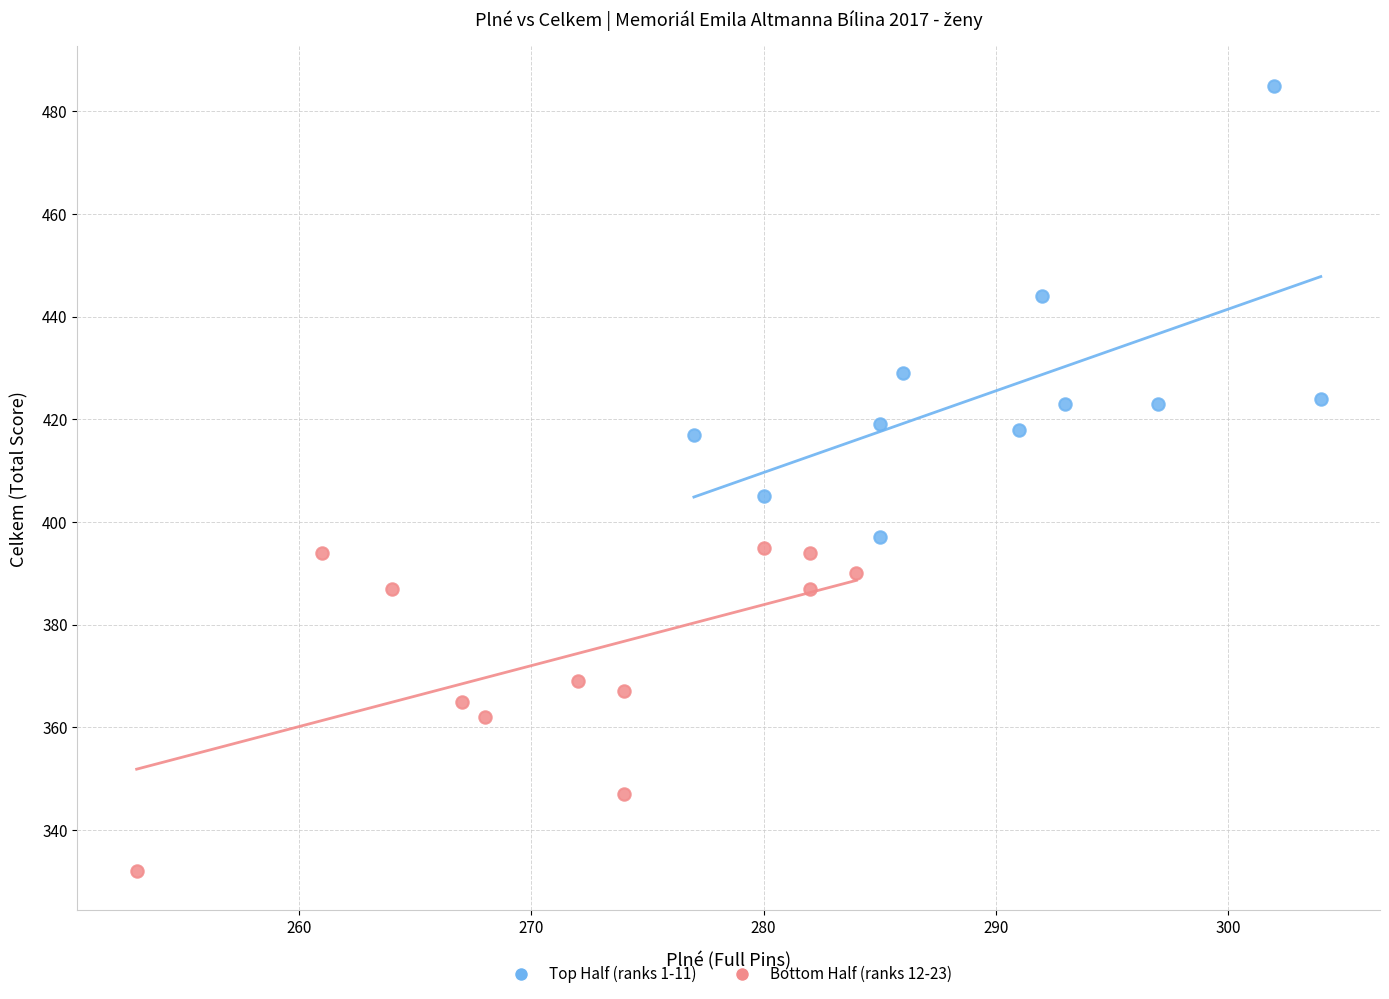

Which series contains the highest Y value?

Top Half (ranks 1-11)